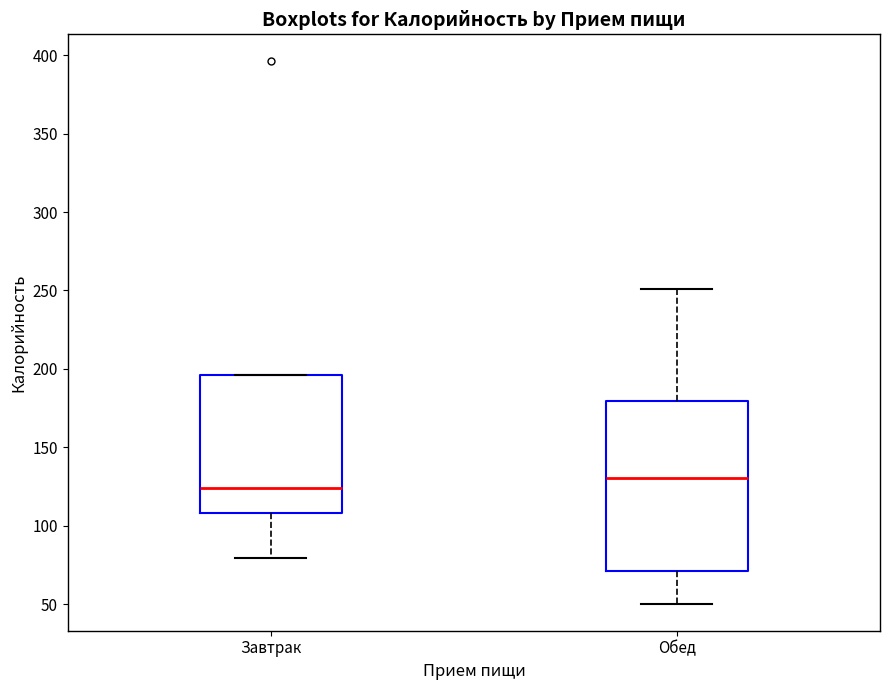

Where does the upper whisker of the box for Обед end on the y-axis? The values are not printed on the chart, so give them approximately, as read against the axis.

250